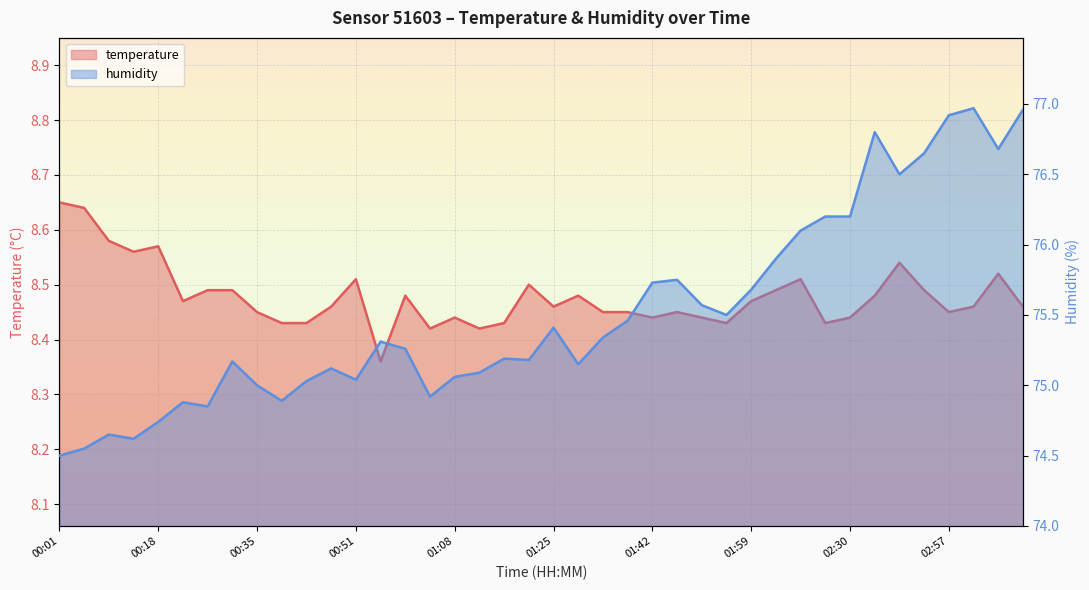

Does the chart display data point markers on the line(s)?

No